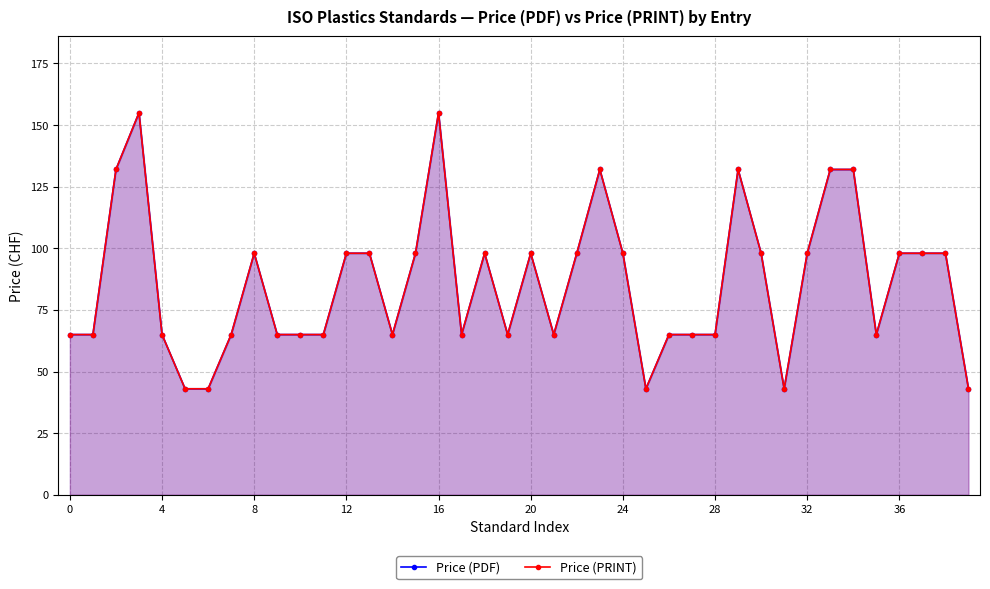

How many lines are shown in the chart?

2